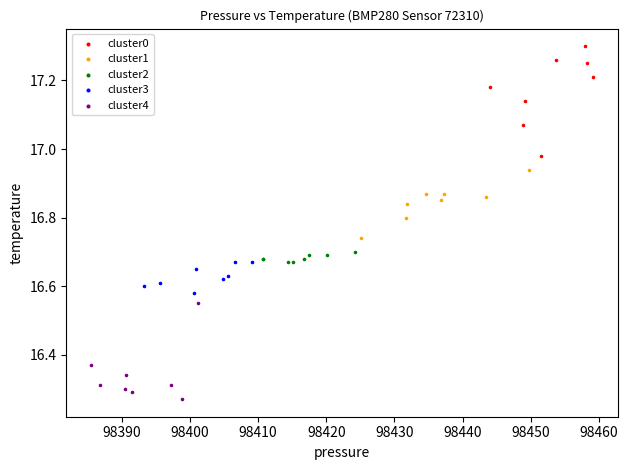

Which series contains the lowest Y value?

cluster4